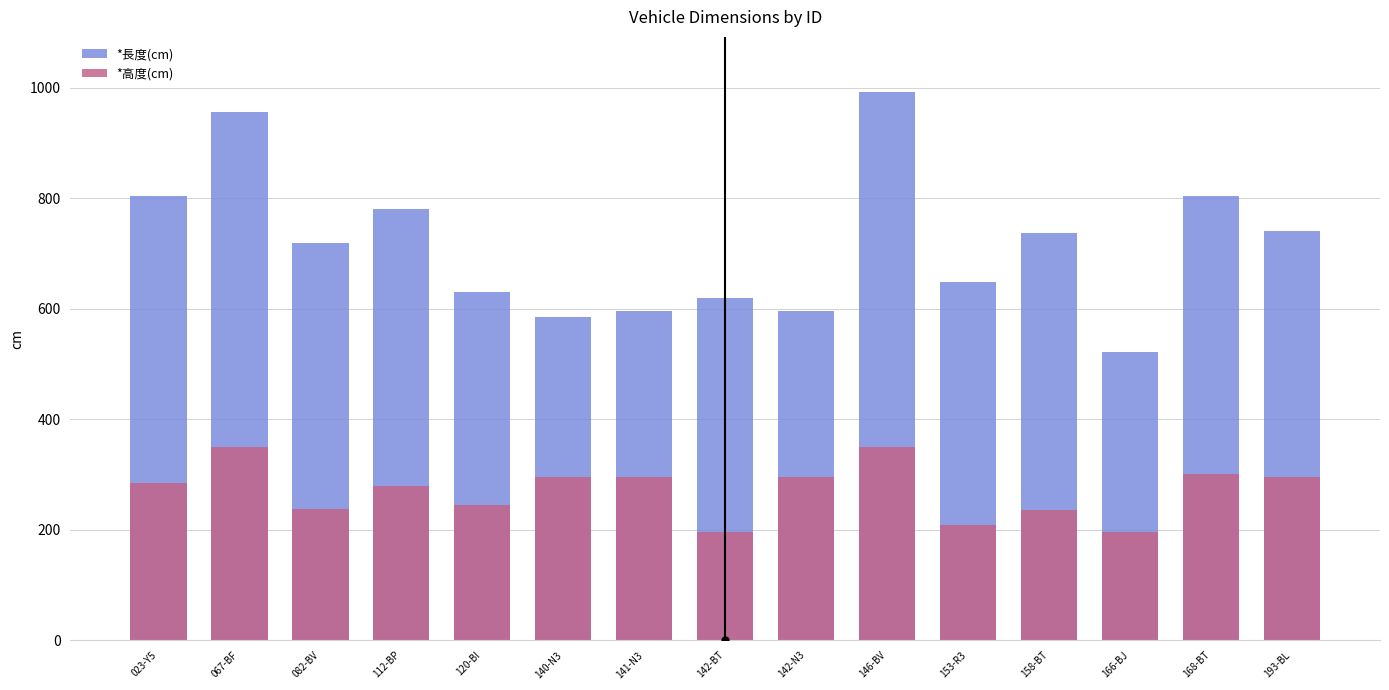

How many groups of bars are there?

15